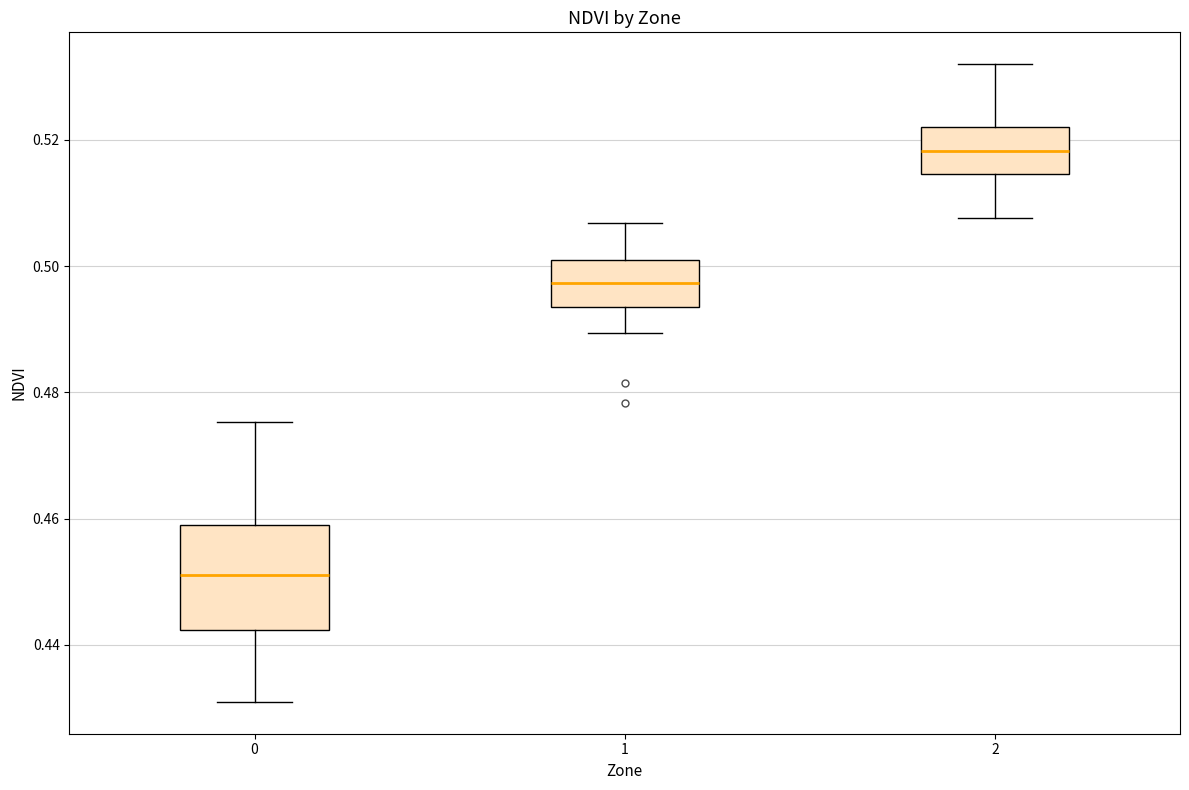

Reading left to right, read every box against the y-axis: the position of its median line, the range the box covers, and the ends of its whiskers. The values are not printed on the chart, so give them approximately, as read against the axis.

0: median 0.452, box 0.442 to 0.458, whiskers 0.430 to 0.476
1: median 0.498, box 0.494 to 0.500, whiskers 0.490 to 0.506
2: median 0.518, box 0.514 to 0.522, whiskers 0.508 to 0.532